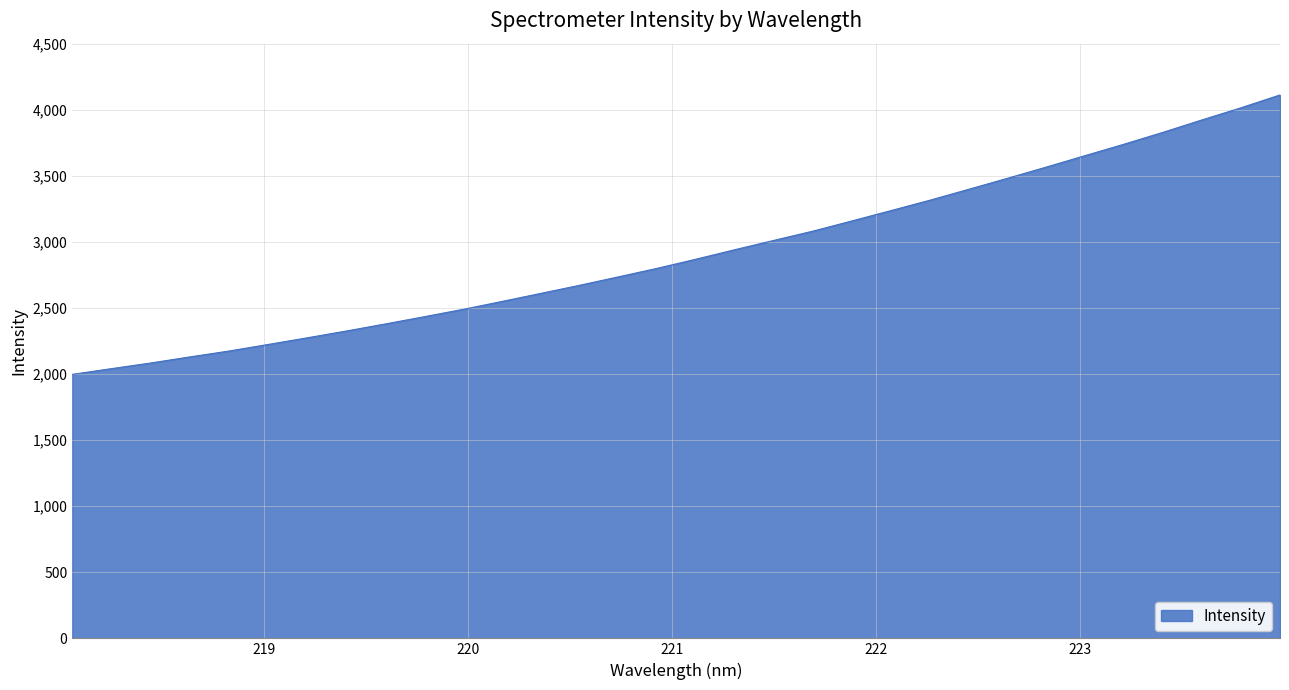

What is the maximum value shown in the chart?

4112.0